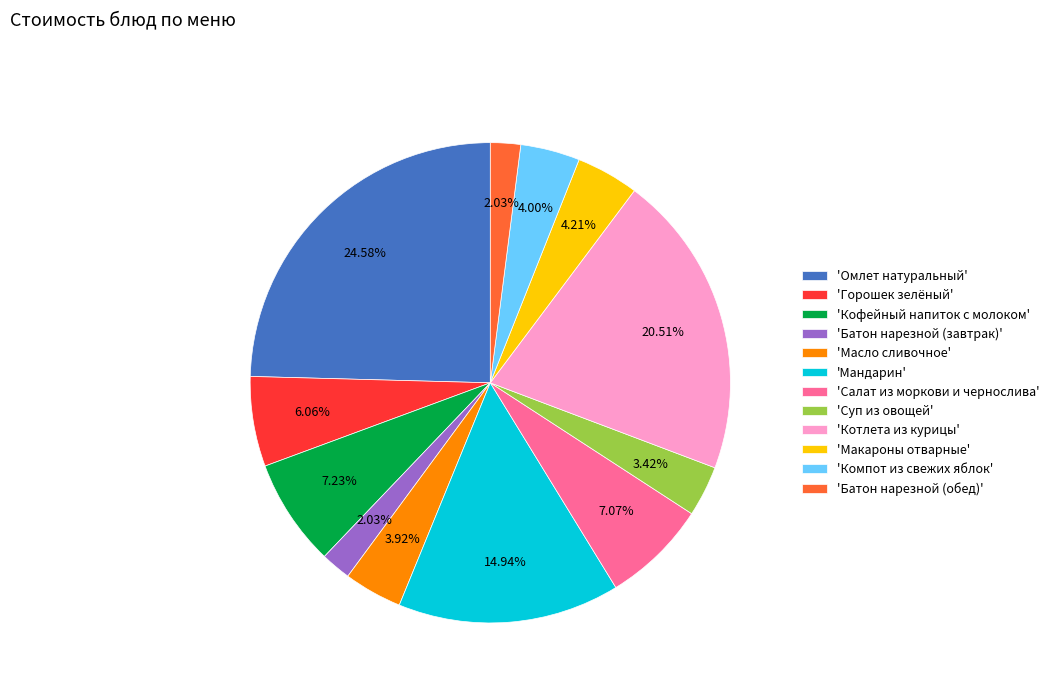

Count the number of slices in the pie.

12